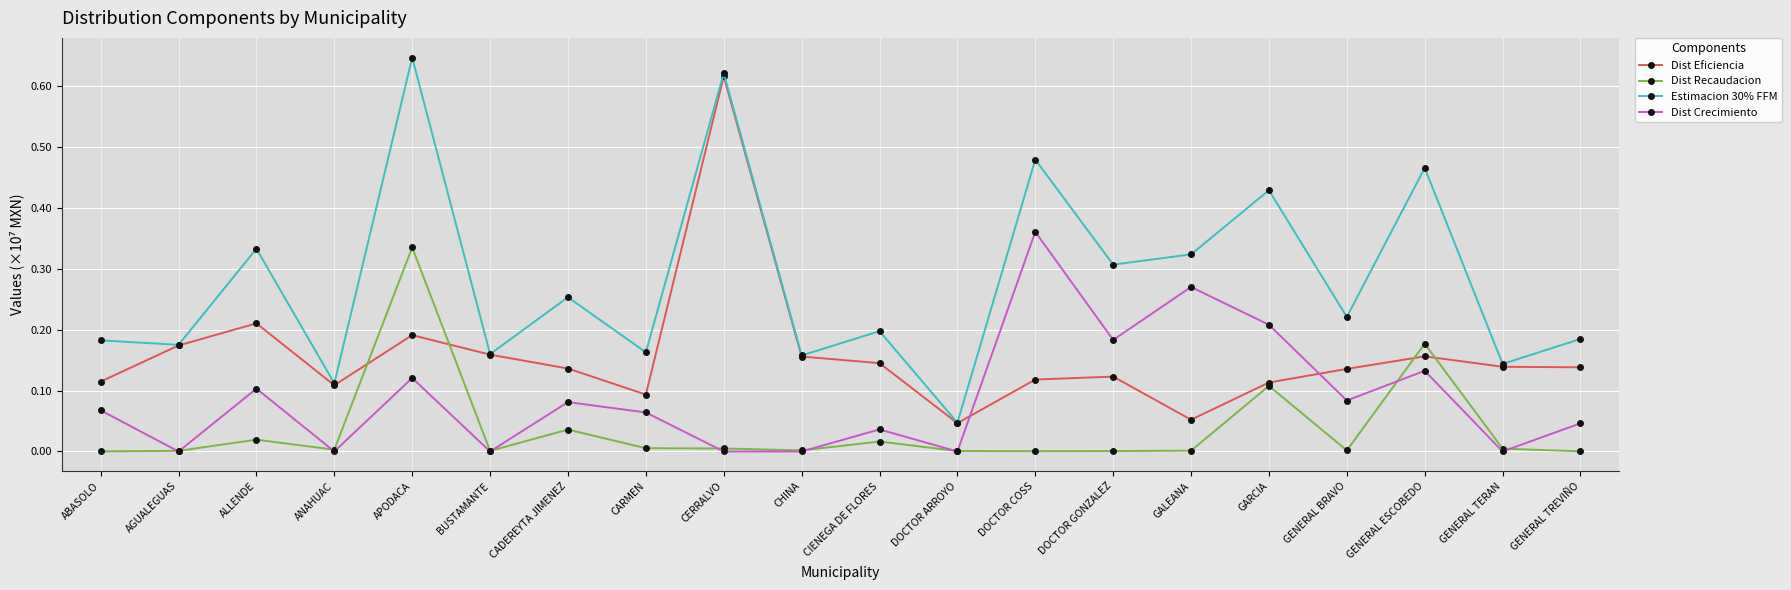

What is the sum of all Dist Crecimiento values?

1.8